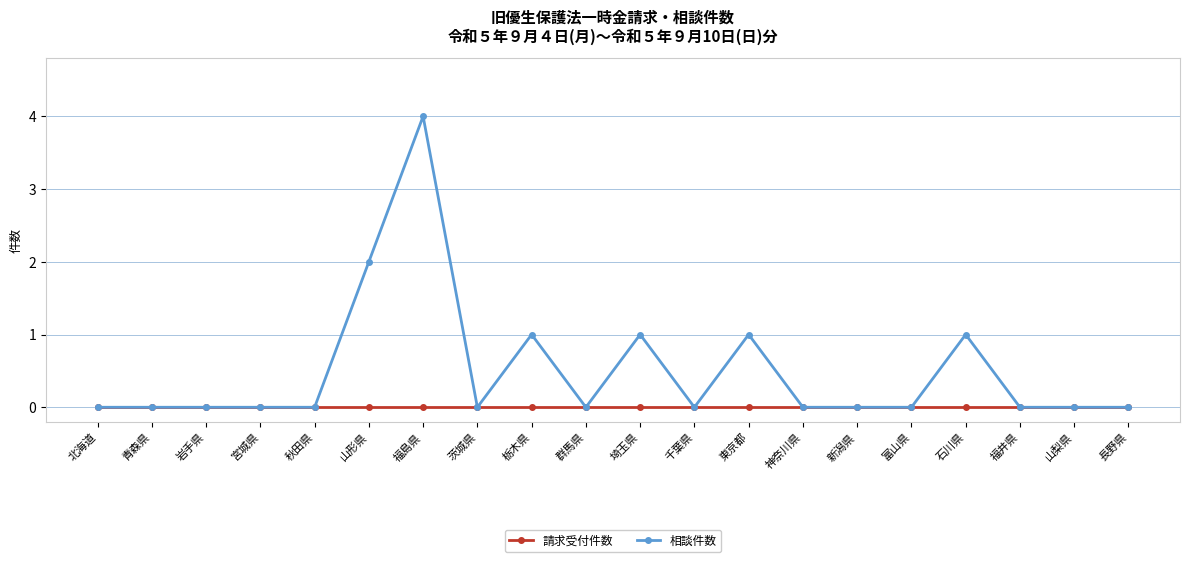

Does the chart display data point markers on the line(s)?

Yes